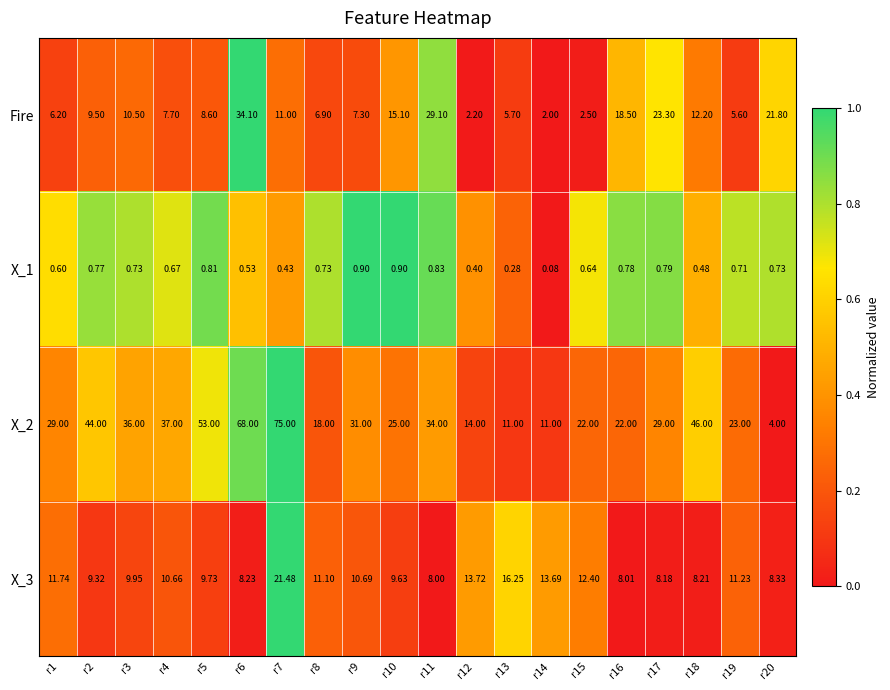

Is the value of X_2 at r13 greater than the value of Fire at r8?

Yes